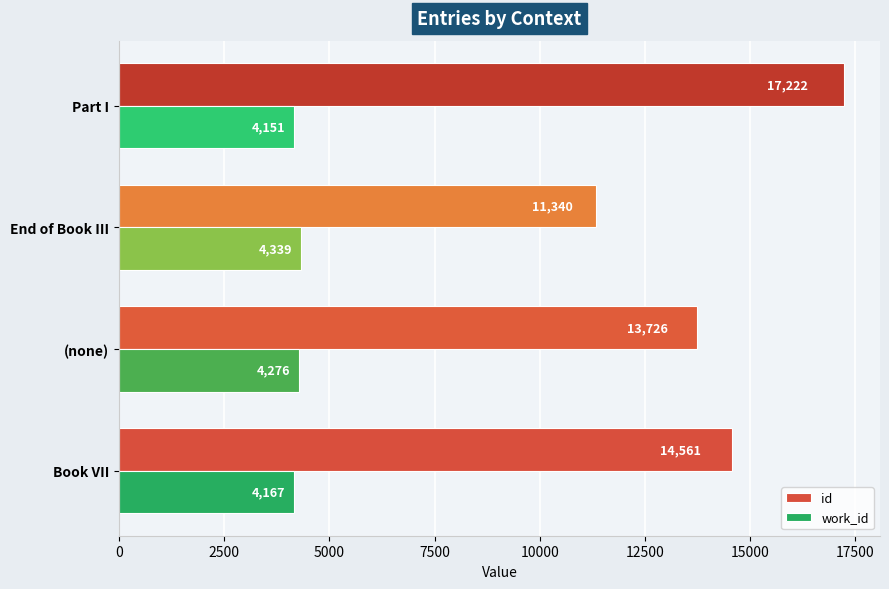

Rank the series by their average value, from lowest to highest.

work_id, id